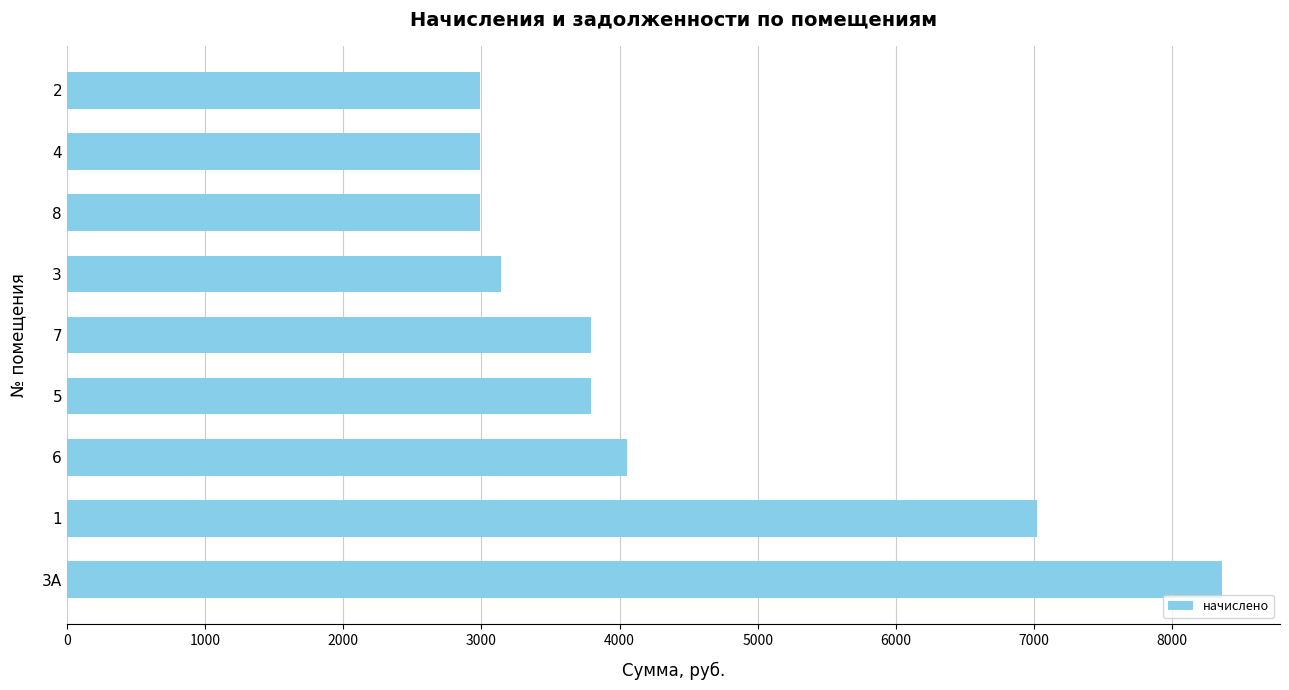

What is the sum of all values?

39124.8